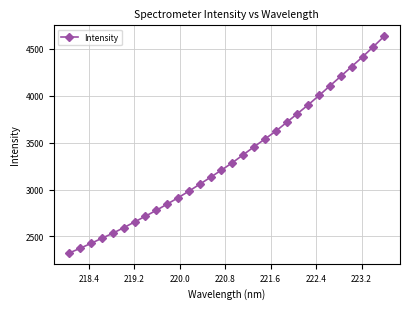

Reading right to left, transcribe all the data shown in this chart.

4634.3	4522.6	4413.7	4310.5	4207.3	4105.7	4003.2	3903.7	3808.9	3715.3	3621.2	3538.4	3455.3	3370.1	3285.5	3207.2	3131.1	3056.5	2982.5	2911.5	2844.7	2778.1	2716.1	2653.9	2593.2	2534.0	2480.8	2426.4	2374.1	2323.7